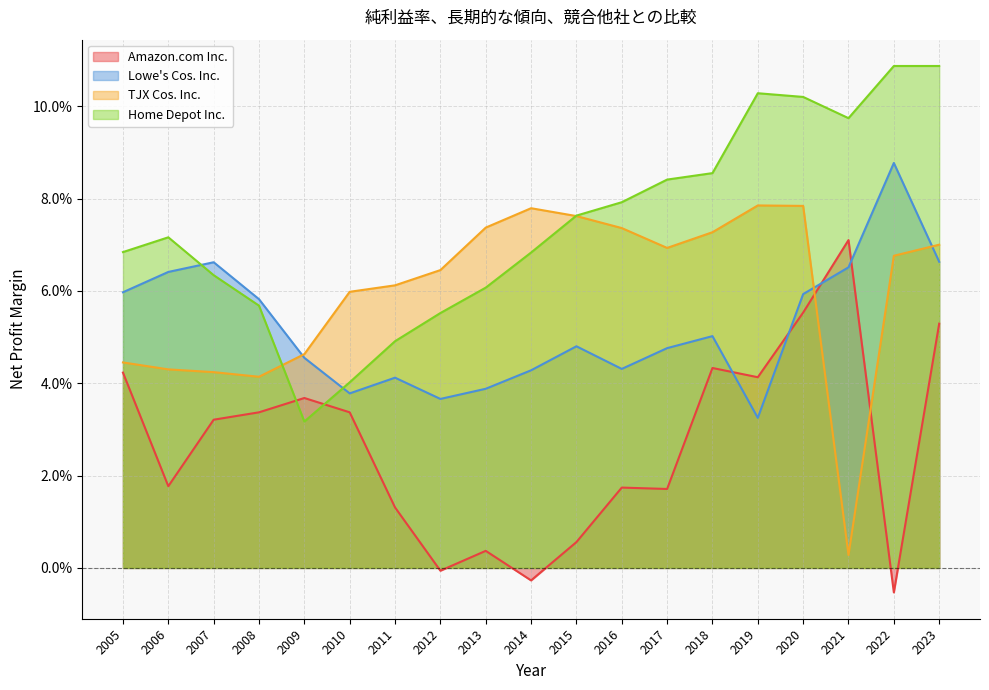

What is the difference between the maximum and minimum values in the Lowe's Cos. Inc. series?

0.1